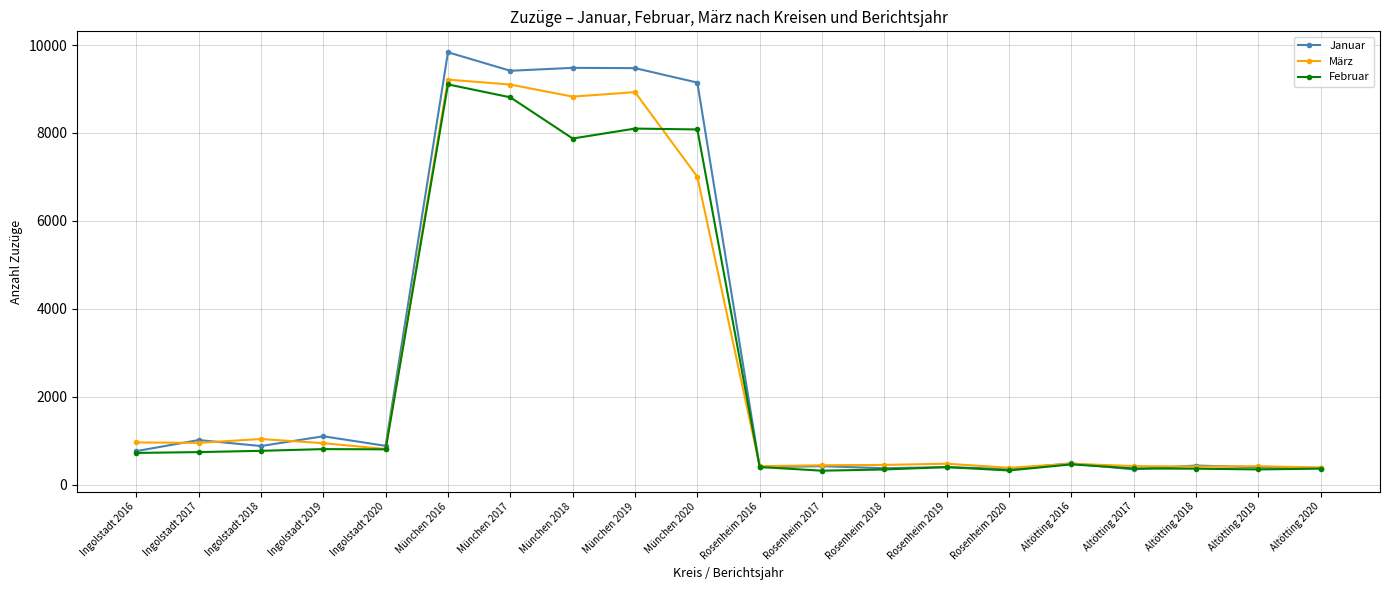

What is the value of the Februar point at the 6th from the left?

9104